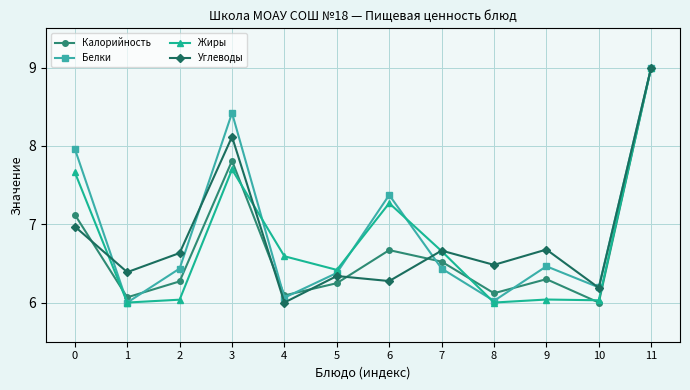

Which category has the highest value in the Жиры series?

11